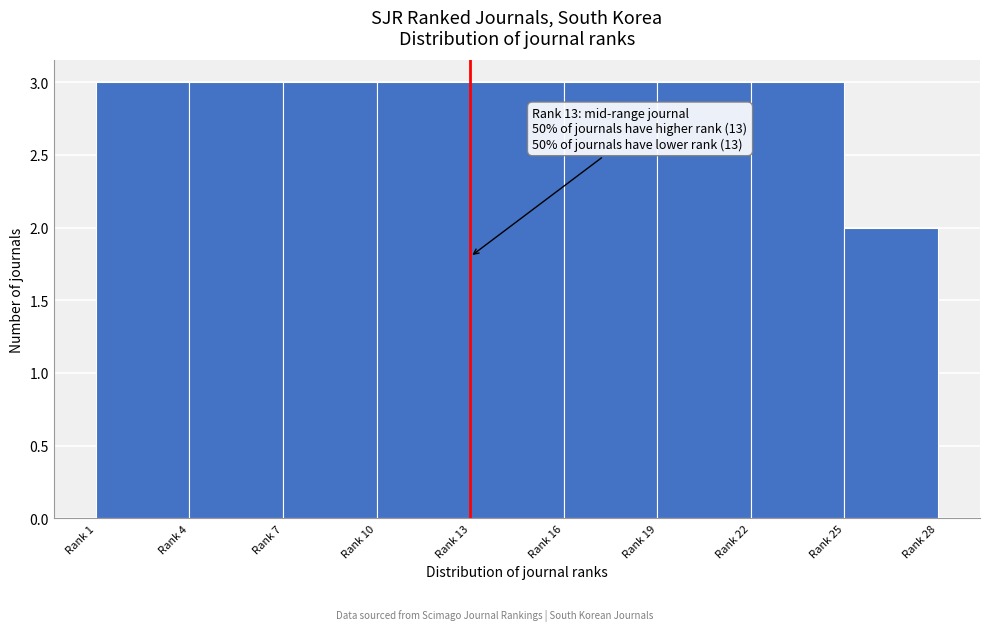

Reading right to left, list all the values displayed in this chart.

2	3	3	3	3	3	3	3	3